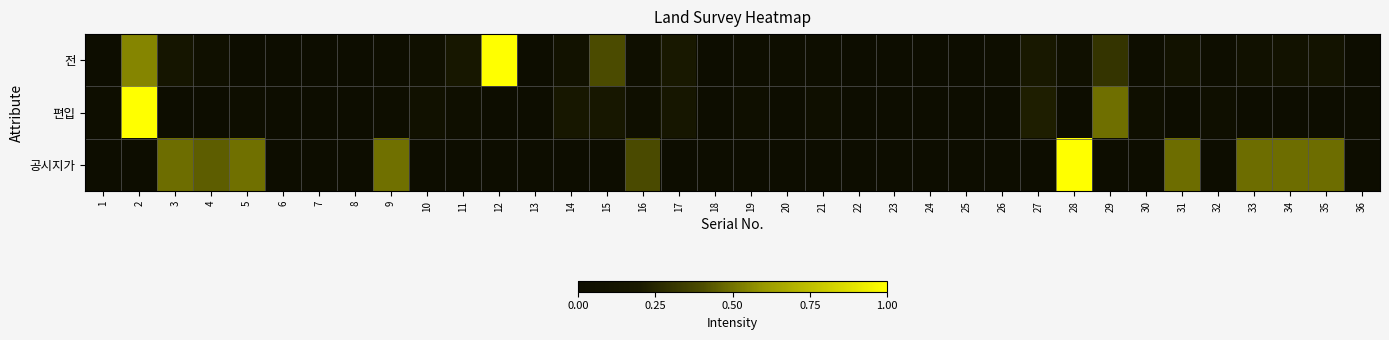

Which series has the widest spread of values?

전